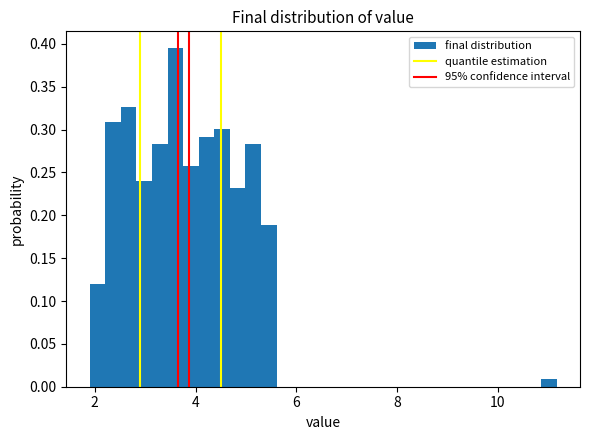

Read against the x-axis, roughly where is the centre of the tallest bar?

3.6